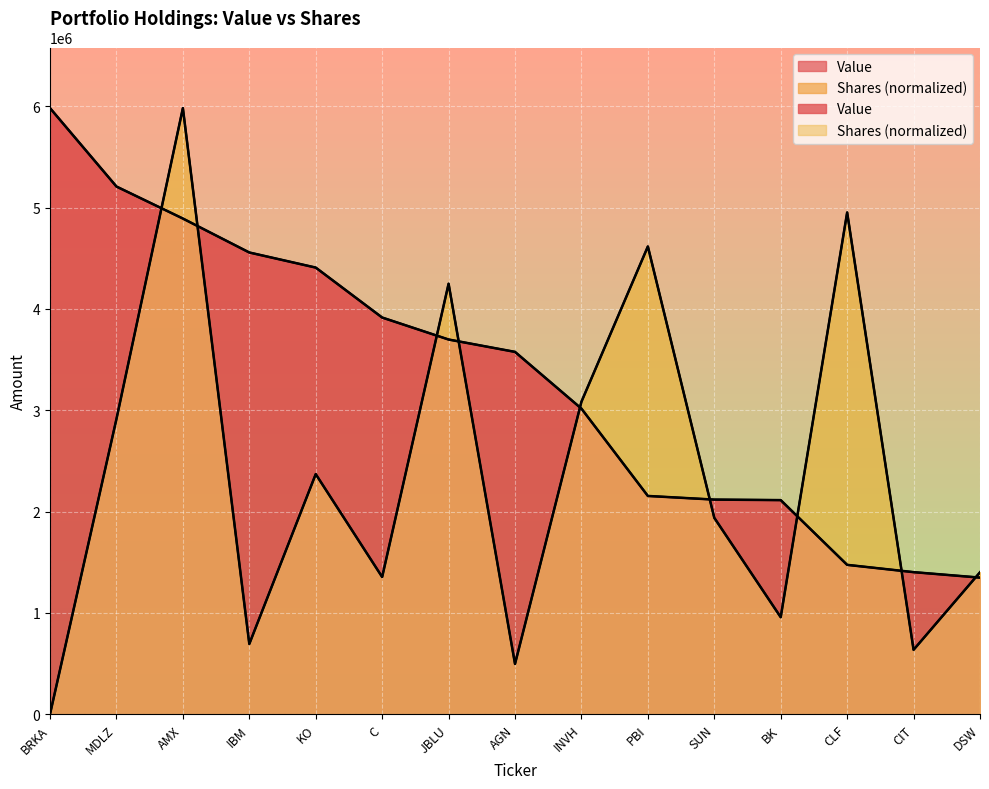

How many values in the Shares or principal amount series are below 1938190?

7